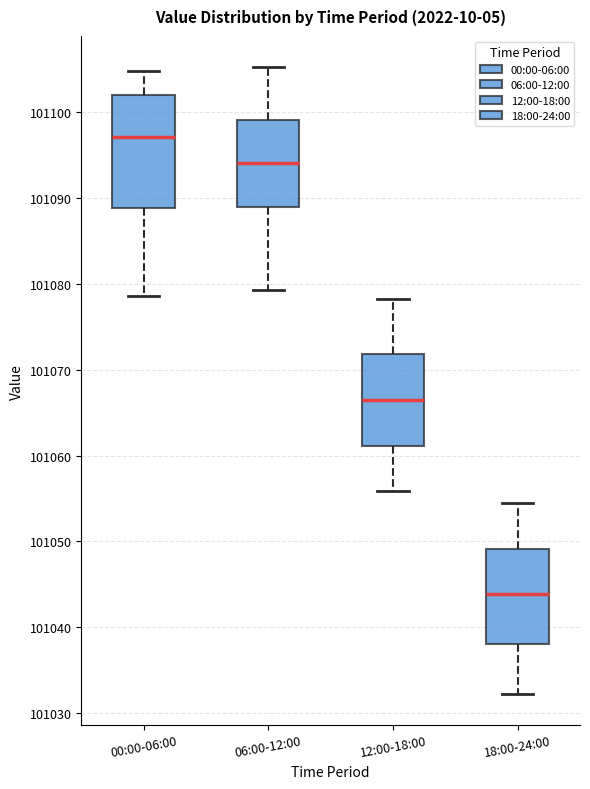

Reading left to right, read every box against the y-axis: the position of its median line, the range the box covers, and the ends of its whiskers. The values are not printed on the chart, so give them approximately, as read against the axis.

00:00-06:00: median 101097, box 101089 to 101102, whiskers 101079 to 101105
06:00-12:00: median 101094, box 101089 to 101099, whiskers 101079 to 101105
12:00-18:00: median 101066, box 101061 to 101072, whiskers 101056 to 101078
18:00-24:00: median 101044, box 101038 to 101049, whiskers 101032 to 101054